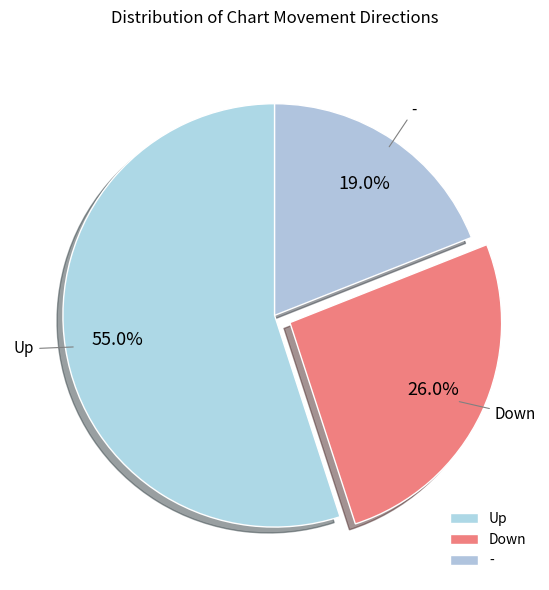

To the nearest percent, what portion does - represent?

19%